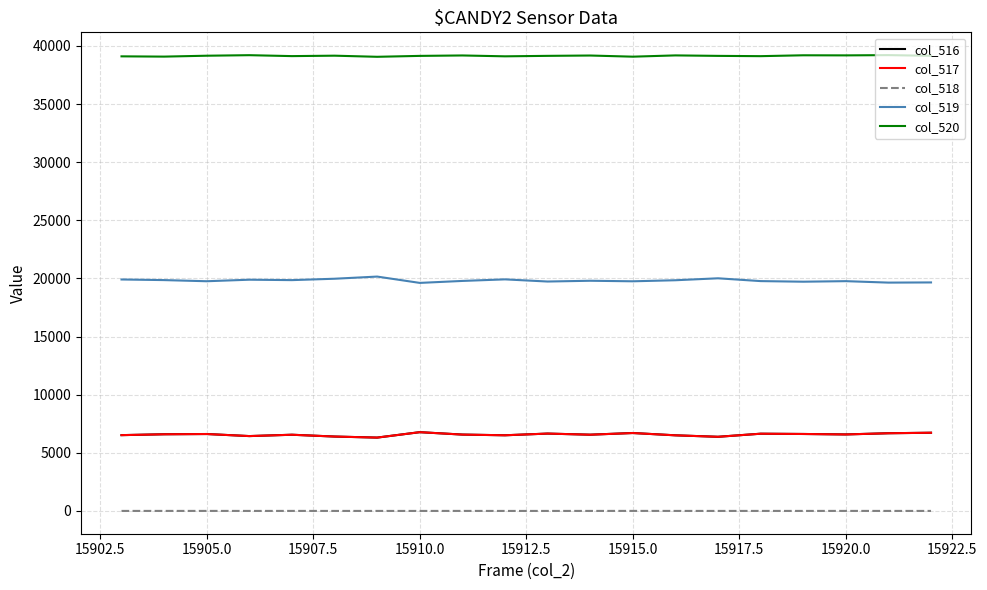

True or false: col_517 and col_519 intersect in this chart.

False